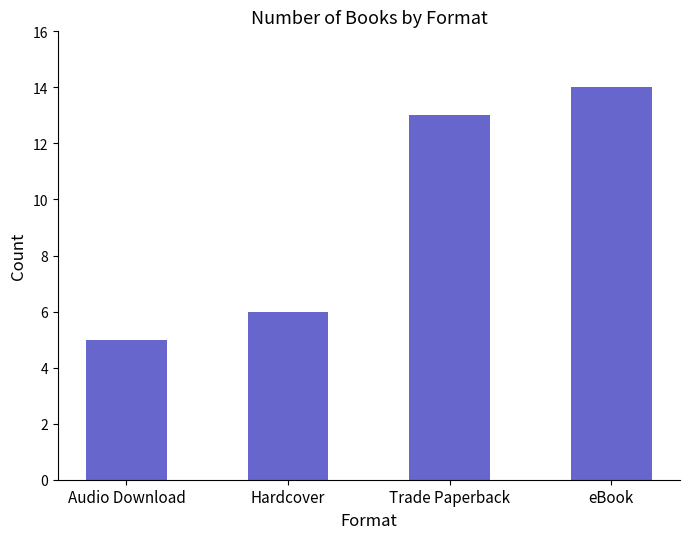

Which has a higher value, eBook or Trade Paperback?

eBook